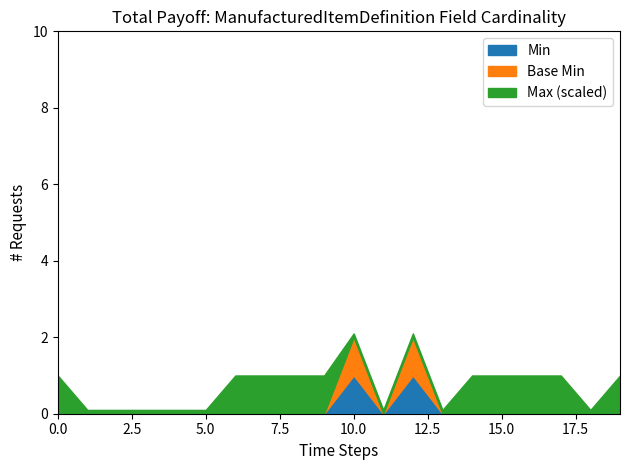

Count the Max (numeric) values in the range 1 to 99.

20